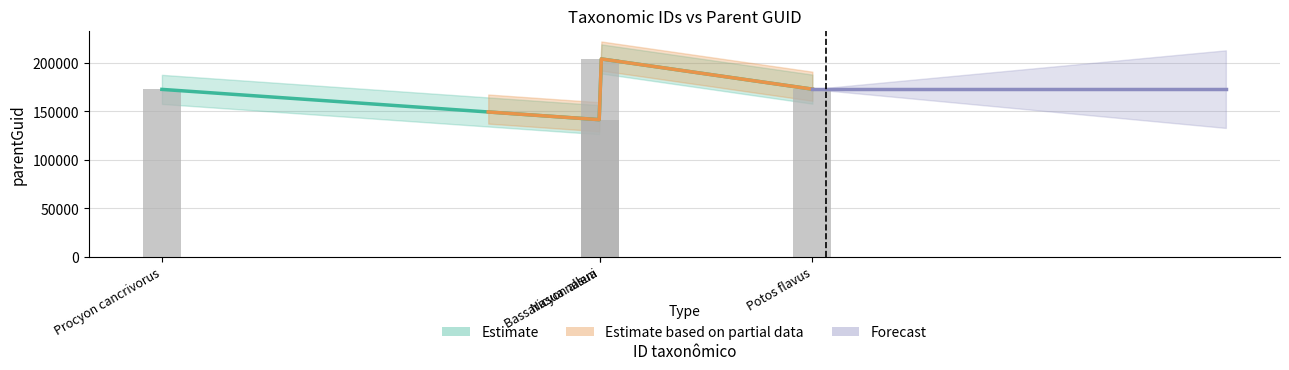

The chart shows a value of 187565 at Bassaricyon alleni. True or false?

False